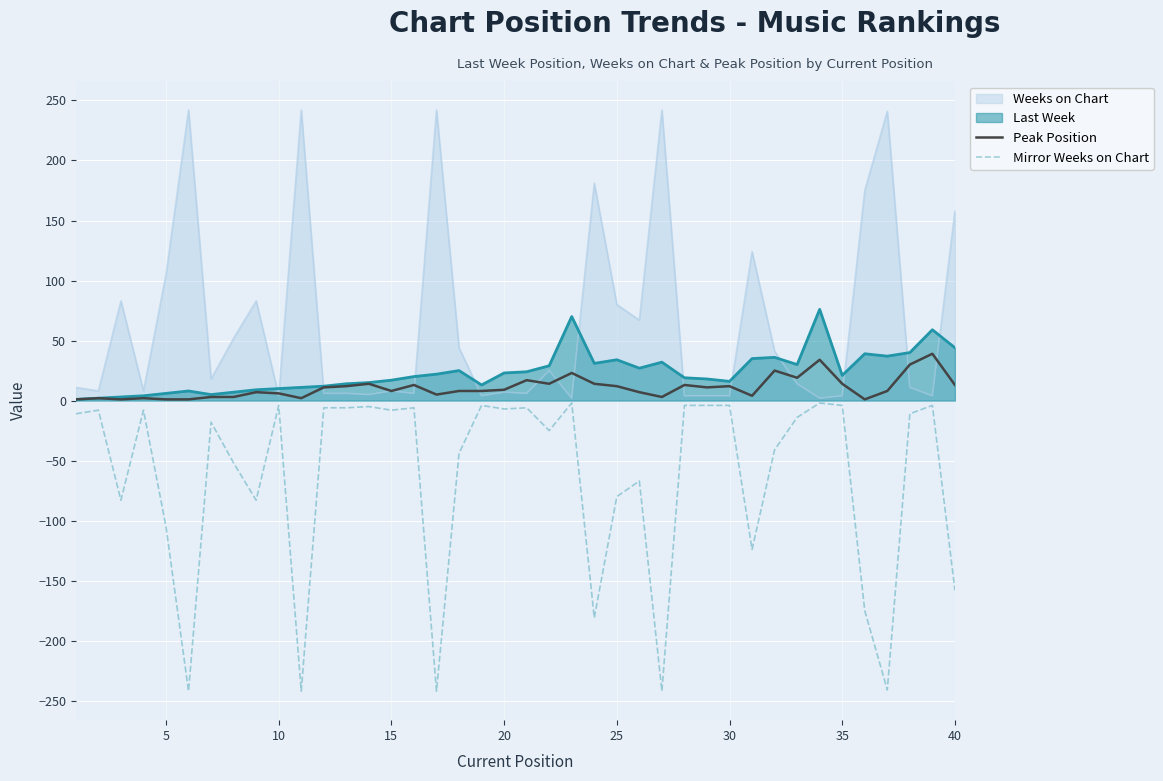

Which series has the largest total across all categories?

Weeks on Chart